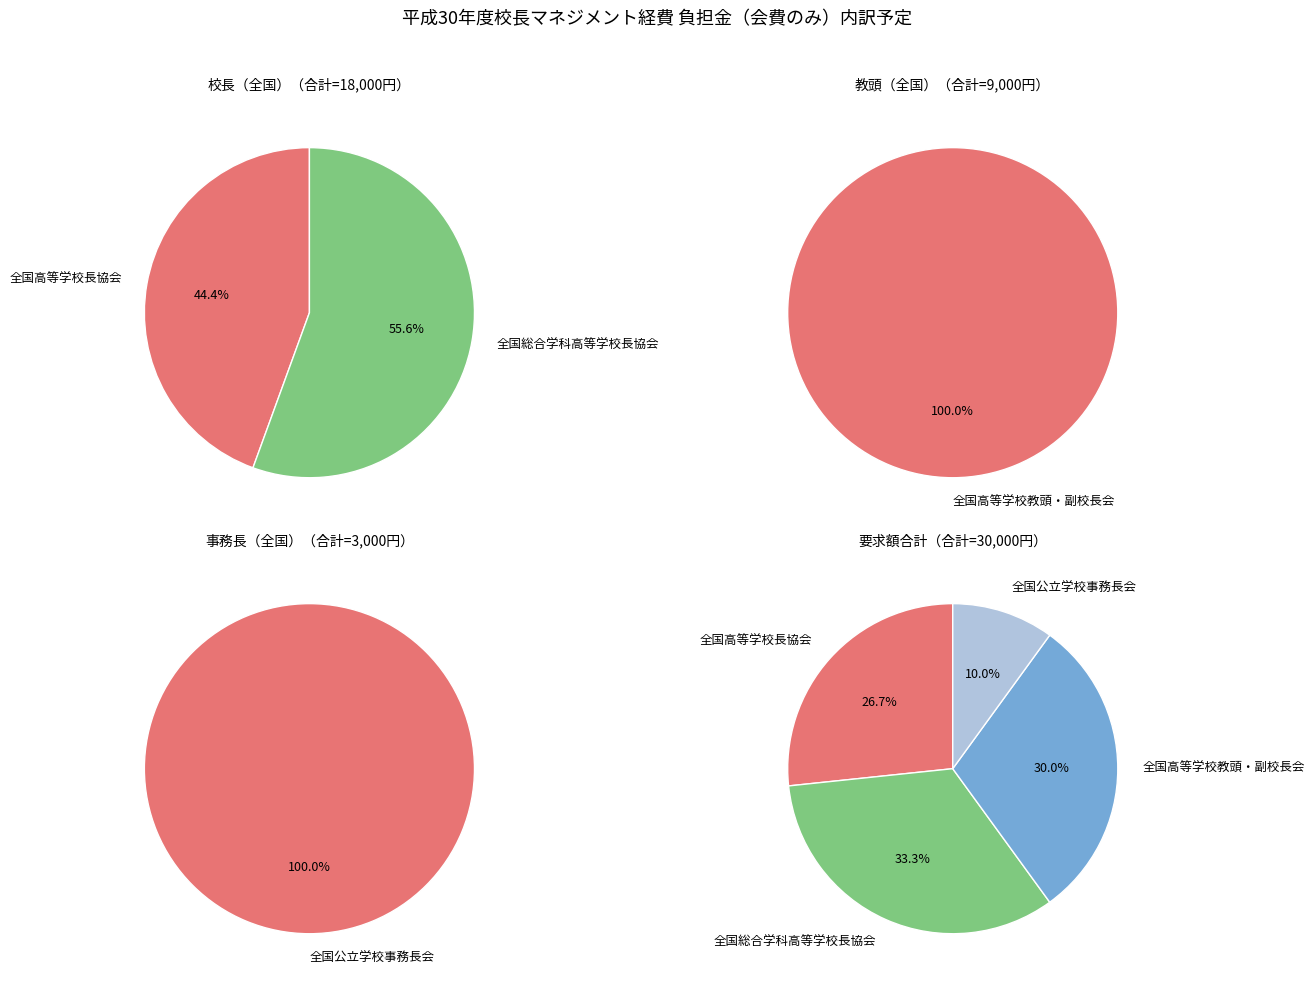

Is it true that 全国高等学校教頭・副校長会 is 30% of the pie?

True